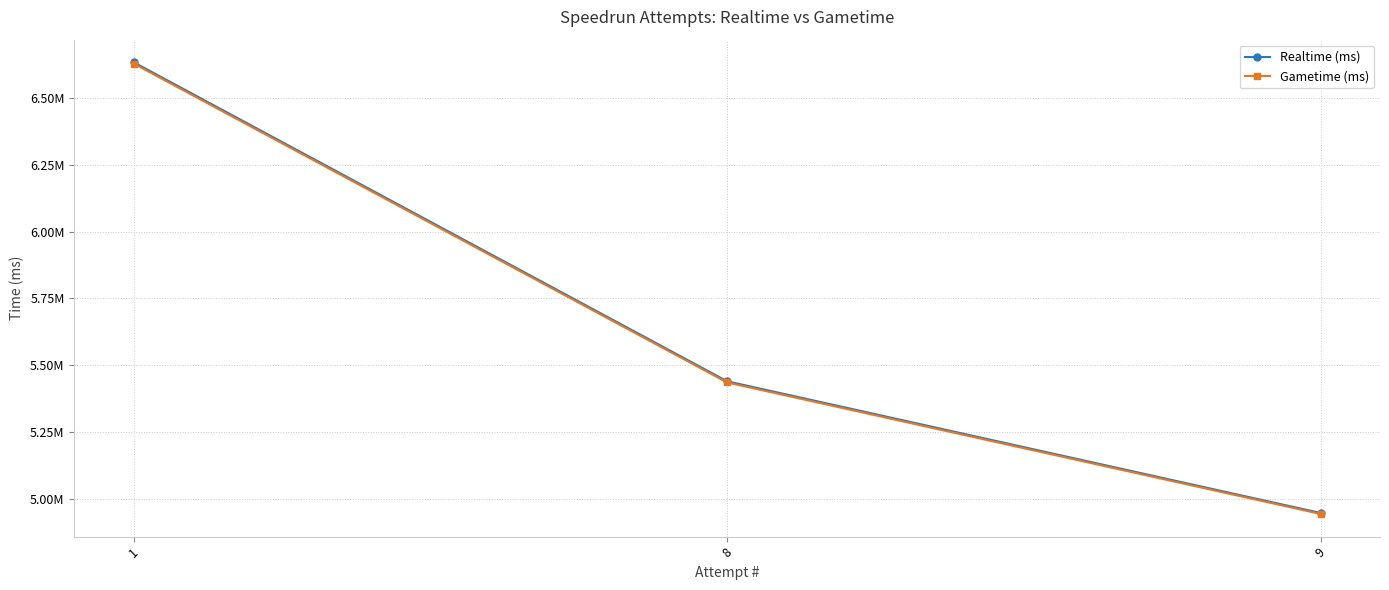

The Gametime (ms) series shows 2528908 at 1. True or false?

False